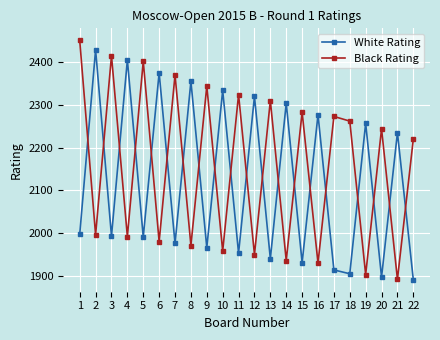

Is this an area chart (filled region under the line)?

No